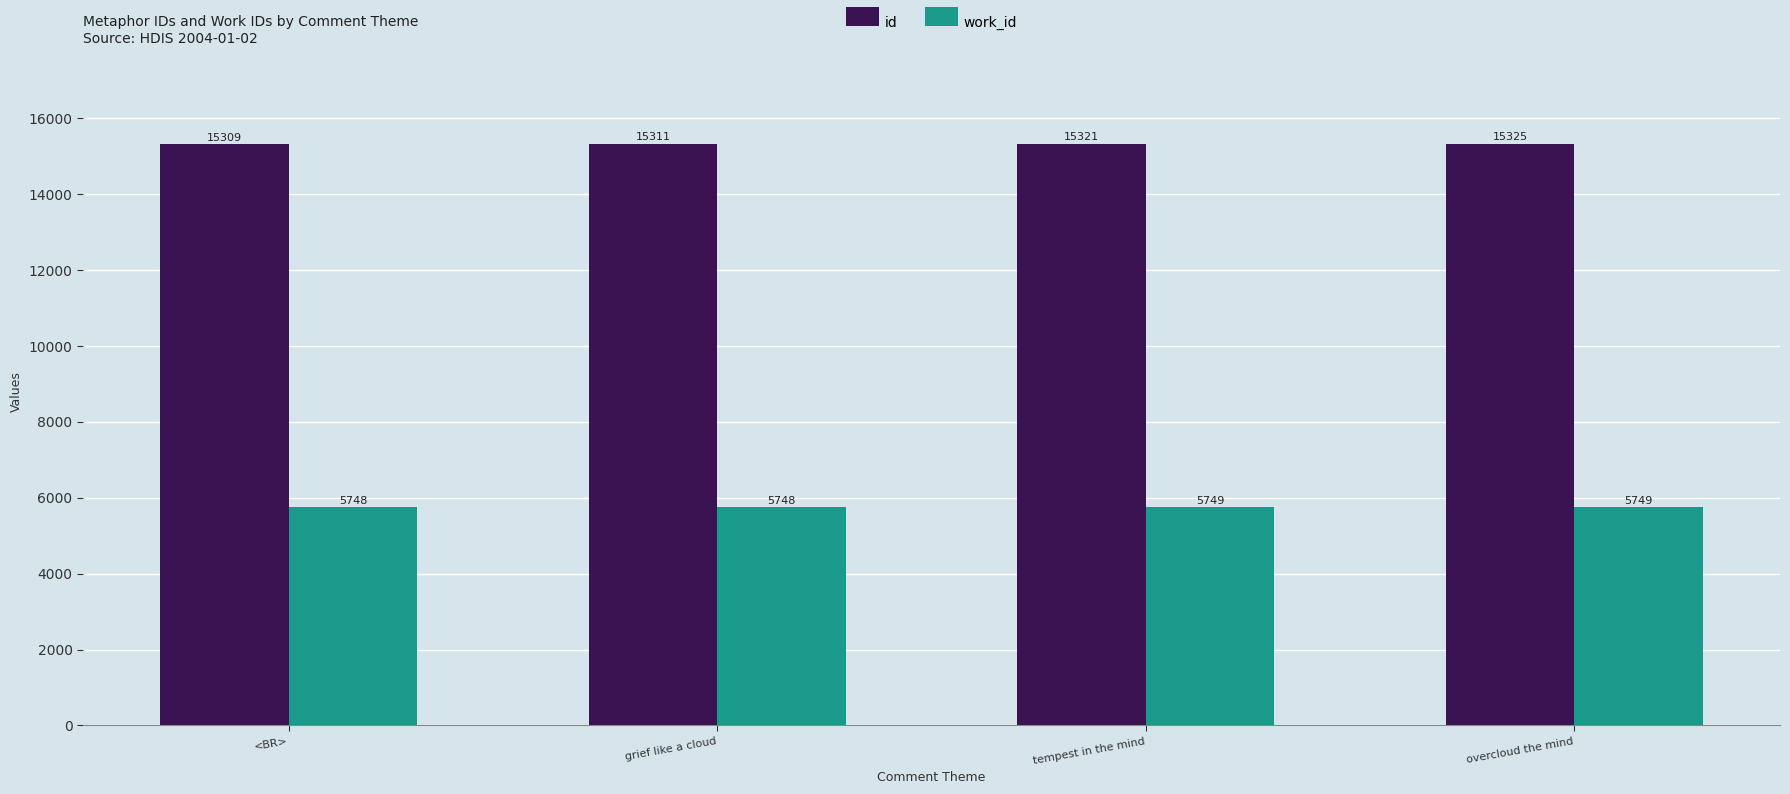

Are the bars horizontal?

No